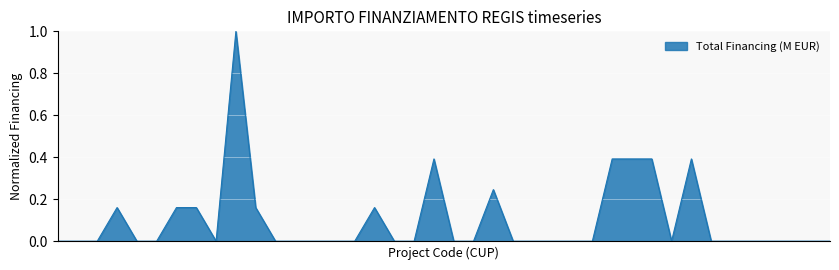

What is the greatest value displayed?

1.0